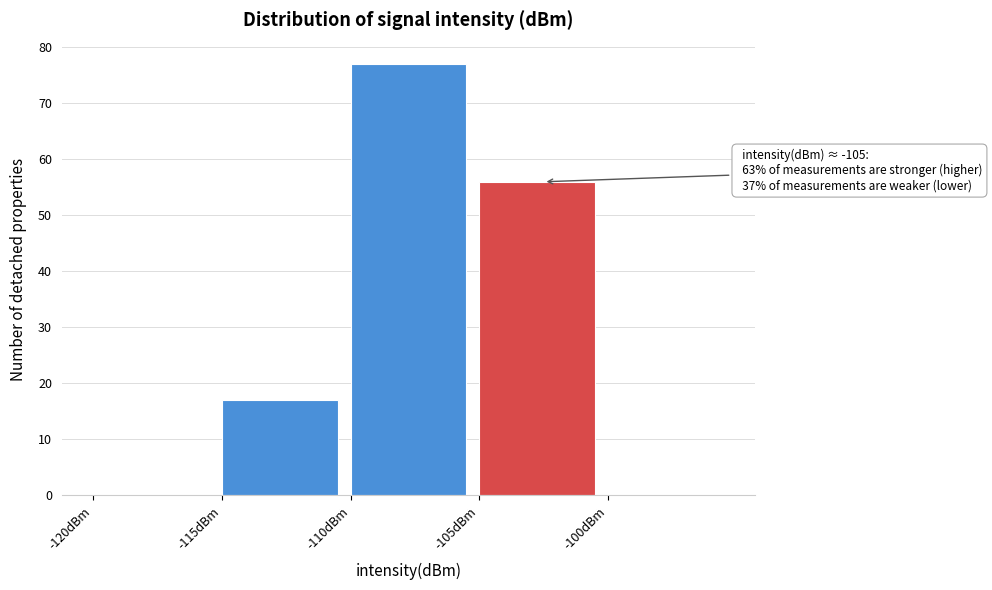

Which range on the x-axis has the tallest bar?

-110 to -105